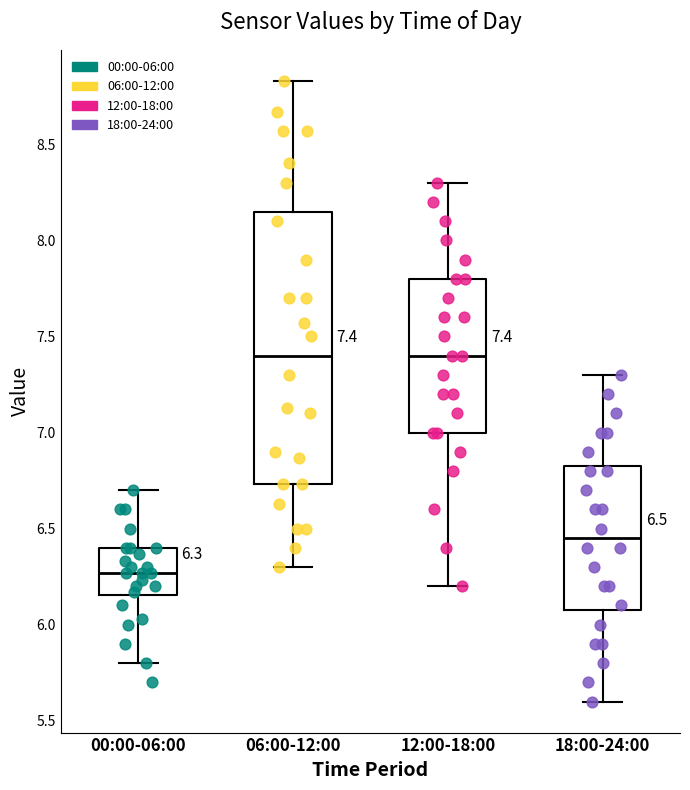

Which box is the tallest, from its lower edge to its upper edge?

06:00-12:00